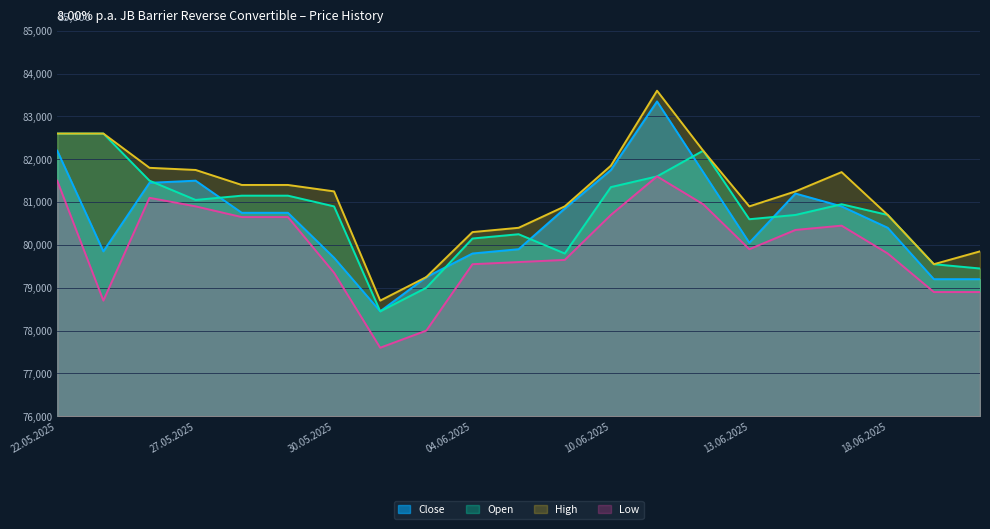

What is the total value across all series at 28.05.2025?

323950